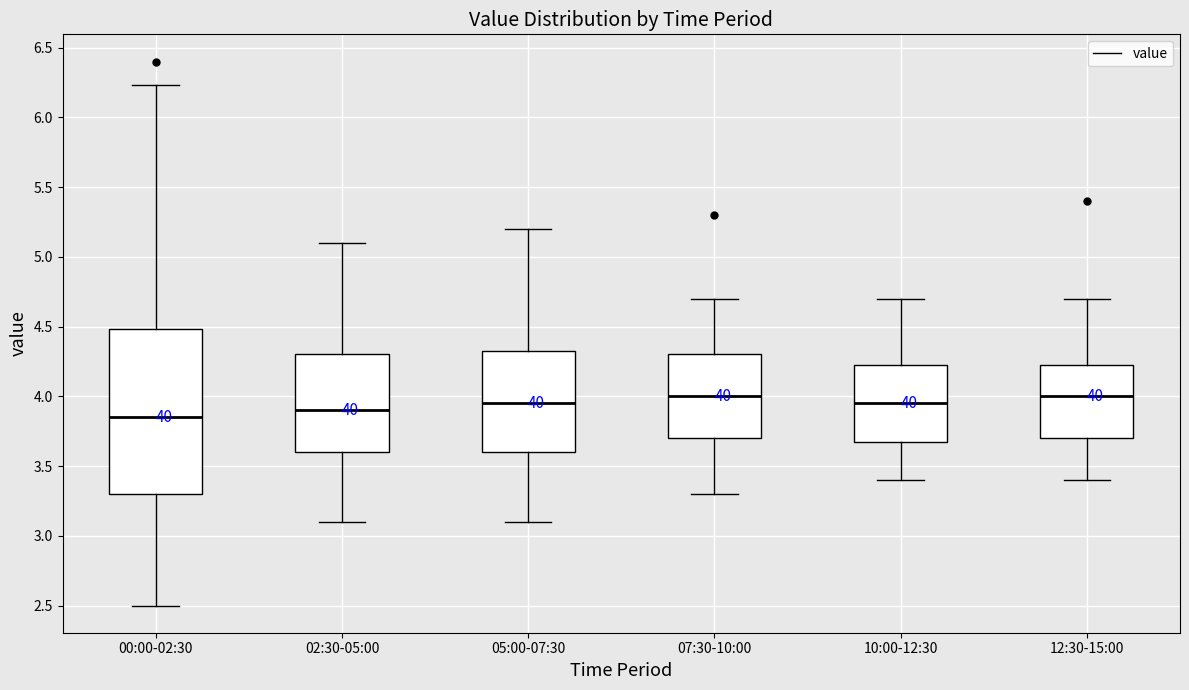

Reading left to right, transcribe this box plot: for each box, give where its median line is, the range the box spans, and where its two whiskers end, as read against the y-axis. The values are not printed on the chart, so give them approximately, as read against the axis.

00:00-02:30: median 3.85, box 3.30 to 4.50, whiskers 2.50 to 6.25
02:30-05:00: median 3.90, box 3.60 to 4.30, whiskers 3.10 to 5.10
05:00-07:30: median 3.95, box 3.60 to 4.35, whiskers 3.10 to 5.20
07:30-10:00: median 4.00, box 3.70 to 4.30, whiskers 3.30 to 4.70
10:00-12:30: median 3.95, box 3.70 to 4.25, whiskers 3.40 to 4.70
12:30-15:00: median 4.00, box 3.70 to 4.25, whiskers 3.40 to 4.70